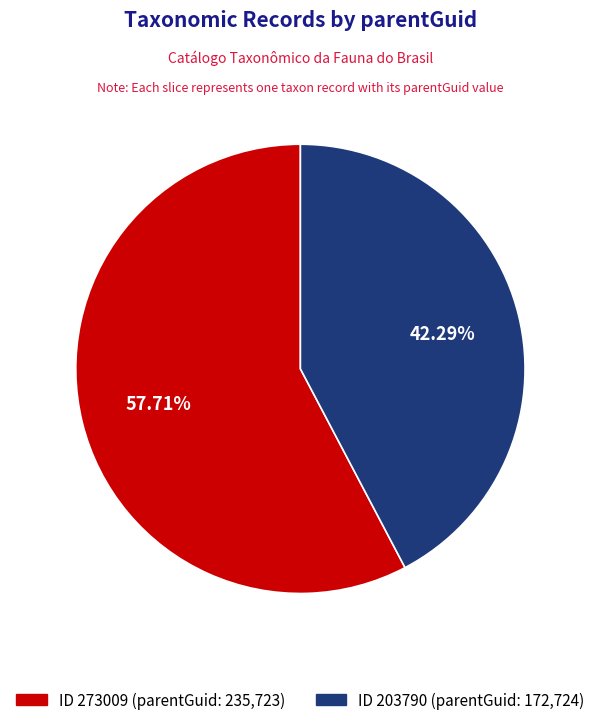

Is there any slice that represents more than half of the pie?

Yes